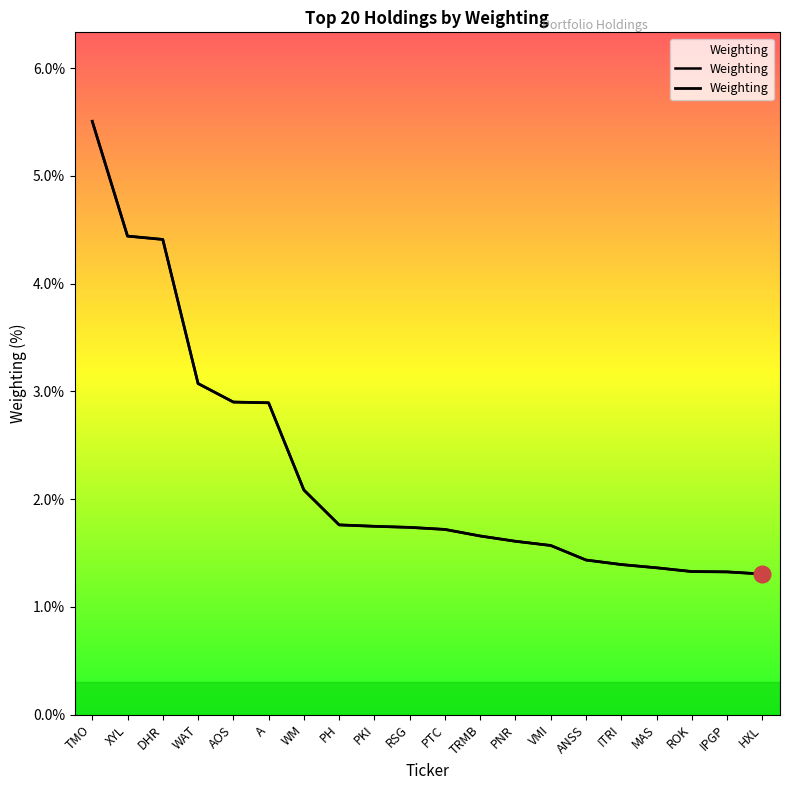

List the labels in order of value, smallest first.

HXL, IPGP, ROK, MAS, ITRI, ANSS, VMI, PNR, TRMB, PTC, RSG, PKI, PH, WM, A, AOS, WAT, DHR, XYL, TMO